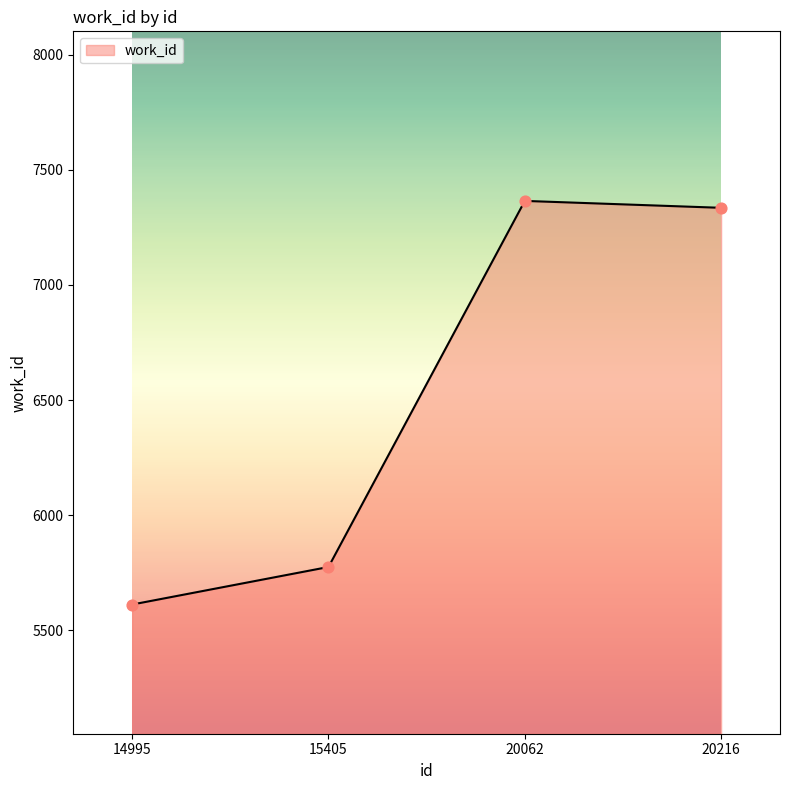

Which has a higher value, 15405 or 20216?

20216